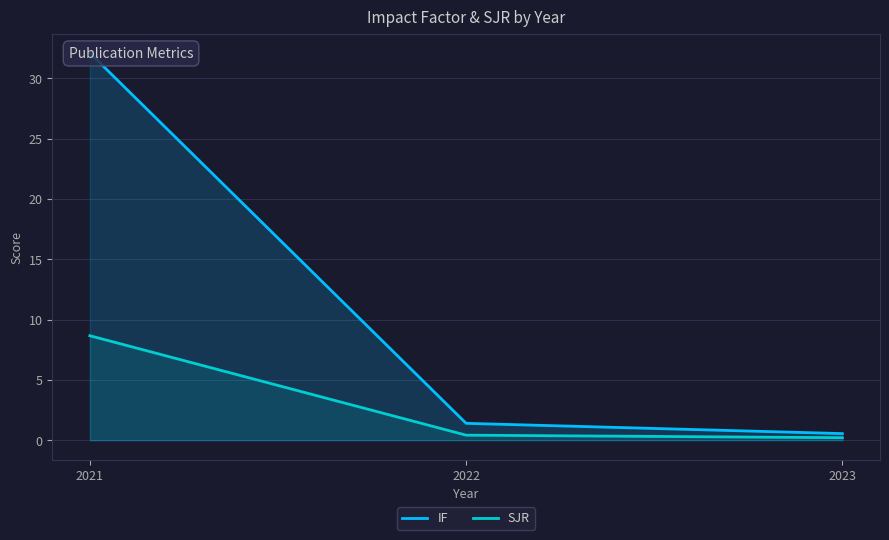

How many lines are shown in the chart?

2